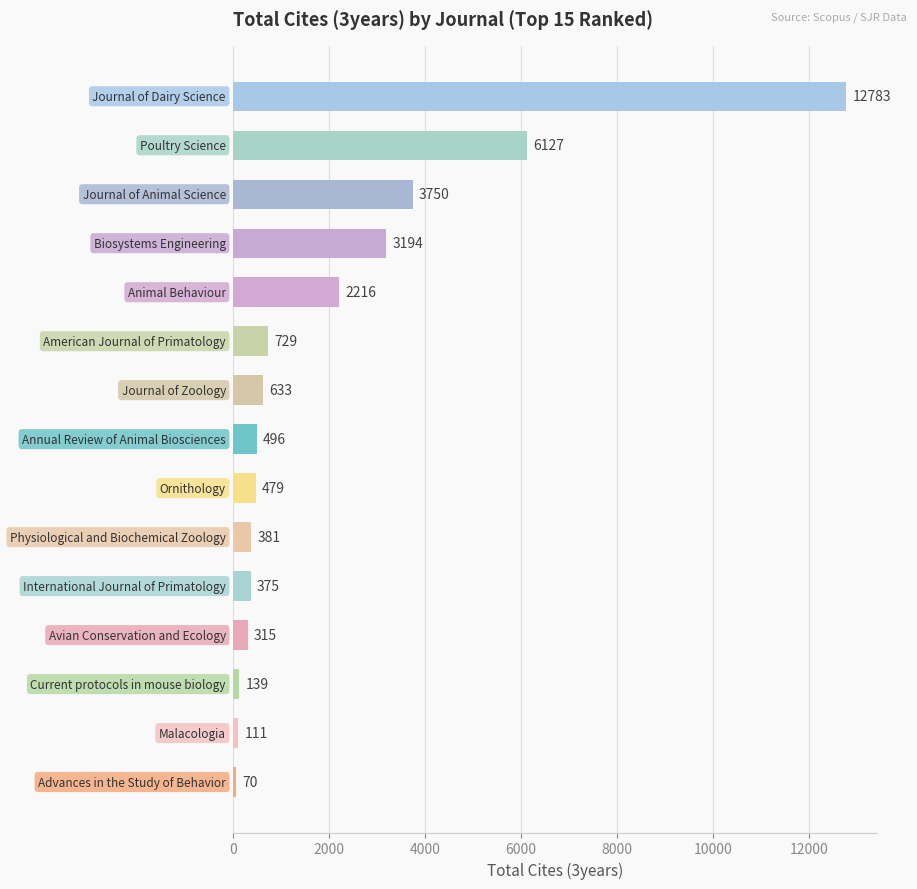

What is the greatest value displayed?

12783